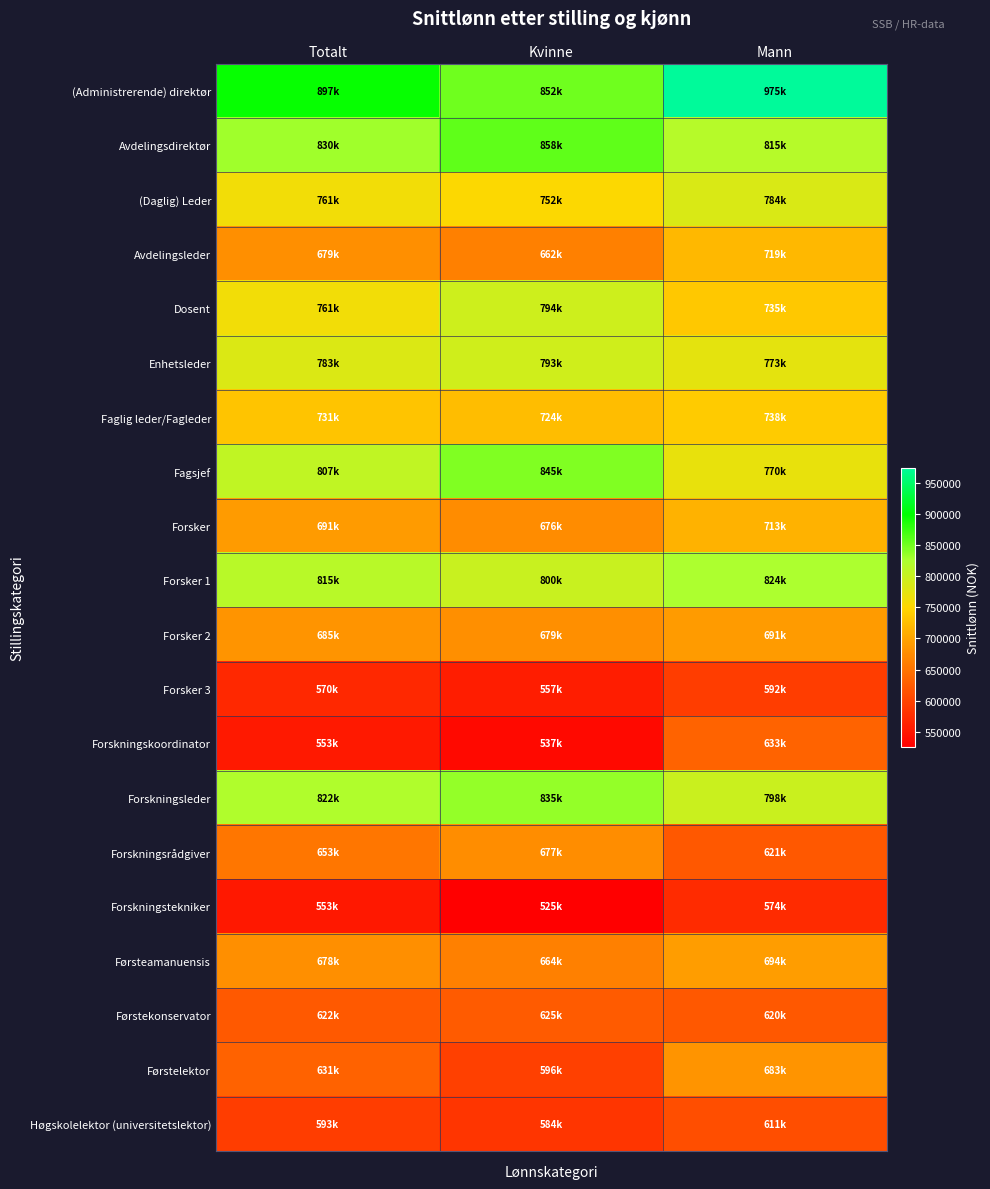

At Kvinne, list the series in order from smallest to largest.

Forskningstekniker, Forskningskoordinator, Forsker 3, Høgskolelektor (universitetslektor), Førstelektor, Førstekonservator, Avdelingsleder, Førsteamanuensis, Forsker, Forskningsrådgiver, Forsker 2, Faglig leder/Fagleder, (Daglig) Leder, Enhetsleder, Dosent, Forsker 1, Forskningsleder, Fagsjef, (Administrerende) direktør, Avdelingsdirektør